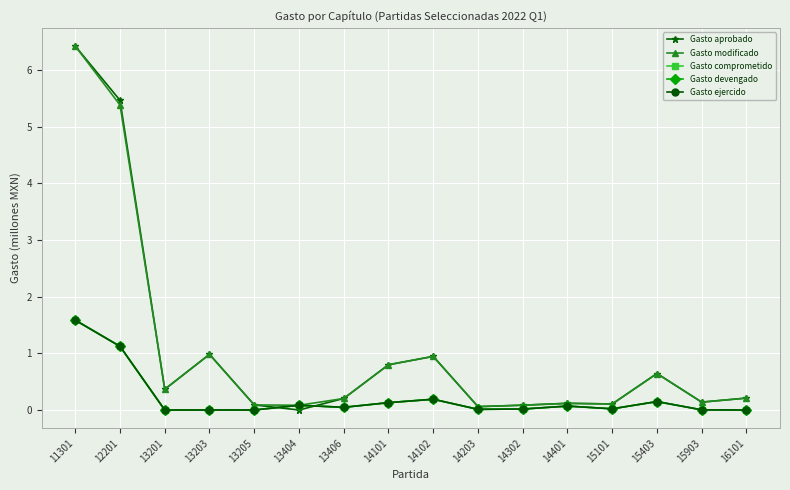

Reading left to right, extract all data points from this chart.

Gasto aprobado: 11301=6.4	12201=5.5	13201=0.4	13203=1.0	13205=0.1	13404=0.0	13406=0.2	14101=0.8	14102=0.9	14203=0.1	14302=0.1	14401=0.1	15101=0.1	15403=0.6	15903=0.1	16101=0.2
Gasto modificado: 11301=6.4	12201=5.4	13201=0.4	13203=1.0	13205=0.1	13404=0.1	13406=0.2	14101=0.8	14102=0.9	14203=0.1	14302=0.1	14401=0.1	15101=0.1	15403=0.6	15903=0.1	16101=0.2
Gasto comprometido: 11301=1.6	12201=1.1	13201=0.0	13203=0.0	13205=0.0	13404=0.1	13406=0.0	14101=0.1	14102=0.2	14203=0.0	14302=0.0	14401=0.1	15101=0.0	15403=0.1	15903=0.0	16101=0.0
Gasto devengado: 11301=1.6	12201=1.1	13201=0.0	13203=0.0	13205=0.0	13404=0.1	13406=0.0	14101=0.1	14102=0.2	14203=0.0	14302=0.0	14401=0.1	15101=0.0	15403=0.1	15903=0.0	16101=0.0
Gasto ejercido: 11301=1.6	12201=1.1	13201=0.0	13203=0.0	13205=0.0	13404=0.1	13406=0.0	14101=0.1	14102=0.2	14203=0.0	14302=0.0	14401=0.1	15101=0.0	15403=0.1	15903=0.0	16101=0.0